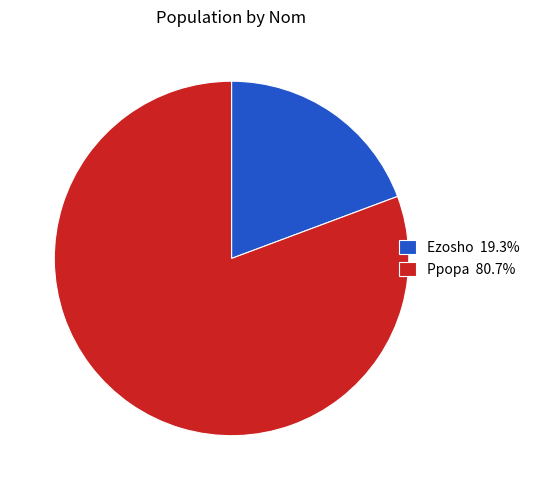

Combined, do Ezosho 19.3% and Ppopa 80.7% account for over 50%?

Yes